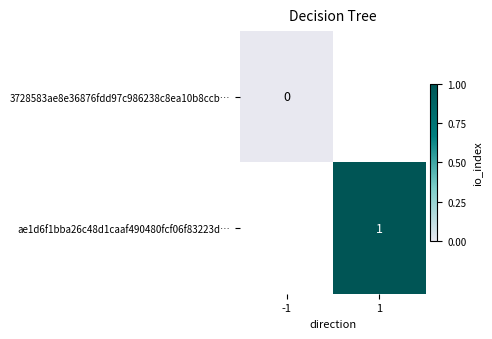

Is it true that ae1d6f1bba26c48d1caaf490480fcf06f83223d… equals 2 at 1?

False